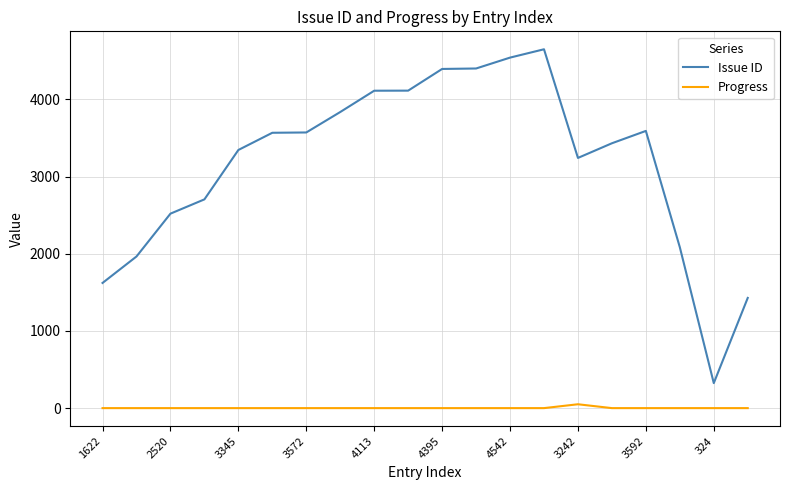

Count the number of categories in the chart.

20